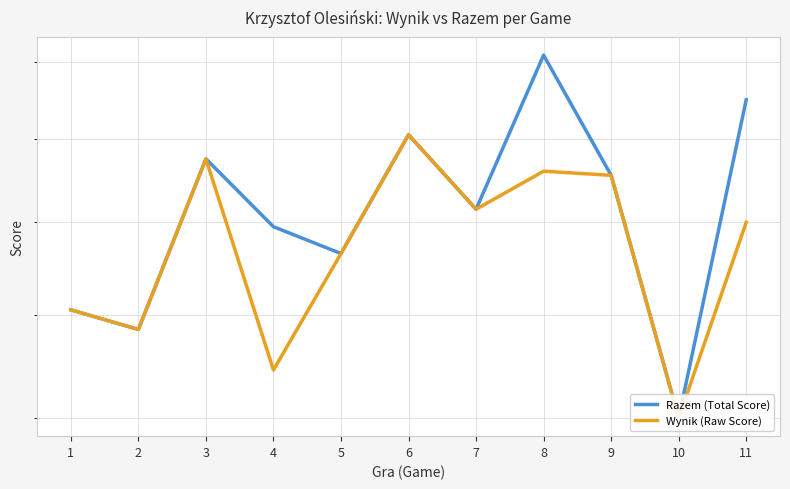

Rank the series by their average value, from lowest to highest.

Wynik (Raw Score), Razem (Total Score)